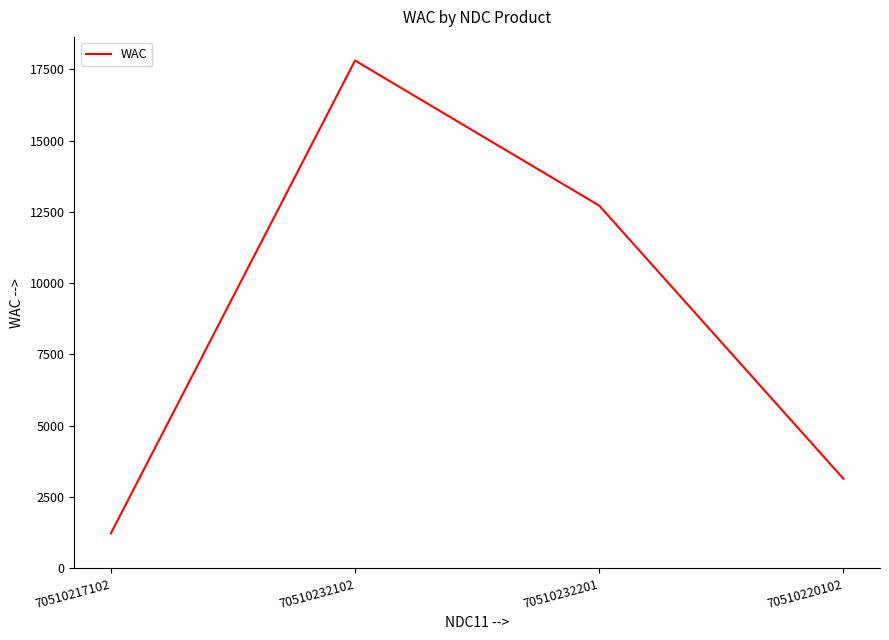

How many categories are shown in the chart?

4